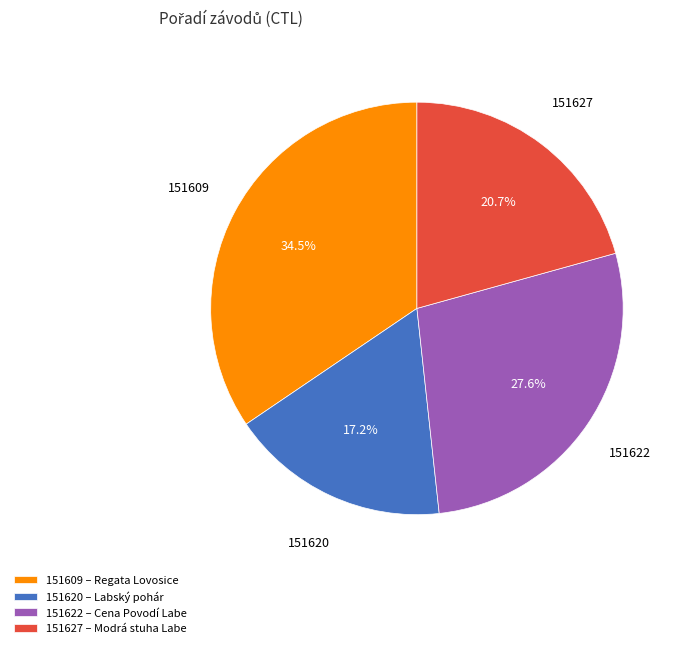

What percentage is the 151622 slice, to the nearest percent?

28%